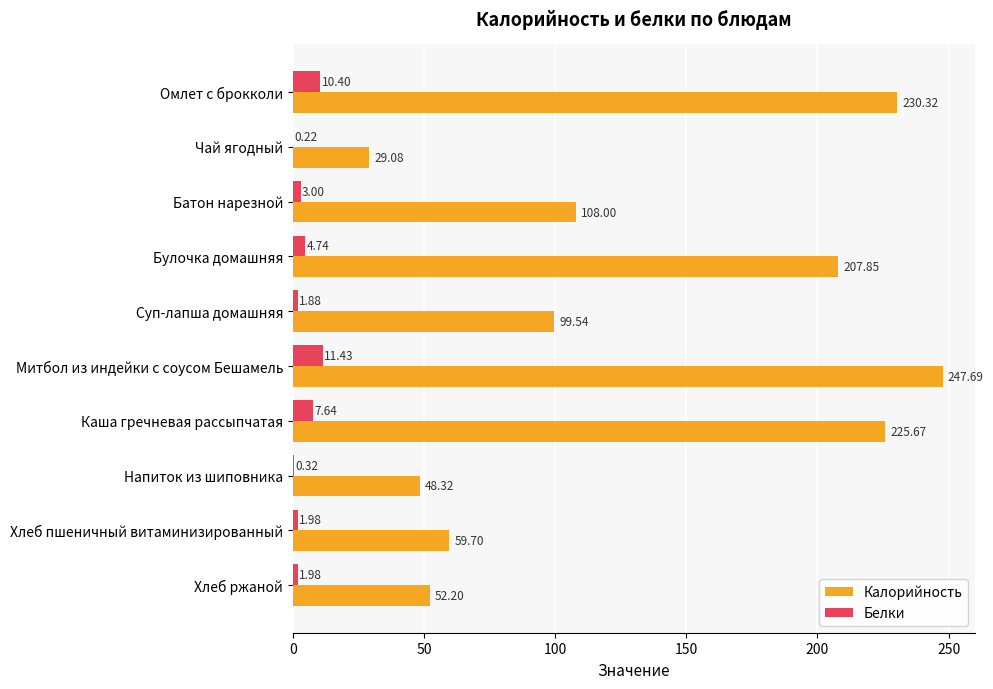

Is the value of Белки at Батон нарезной greater than the value of Калорийность at Омлет с брокколи?

No